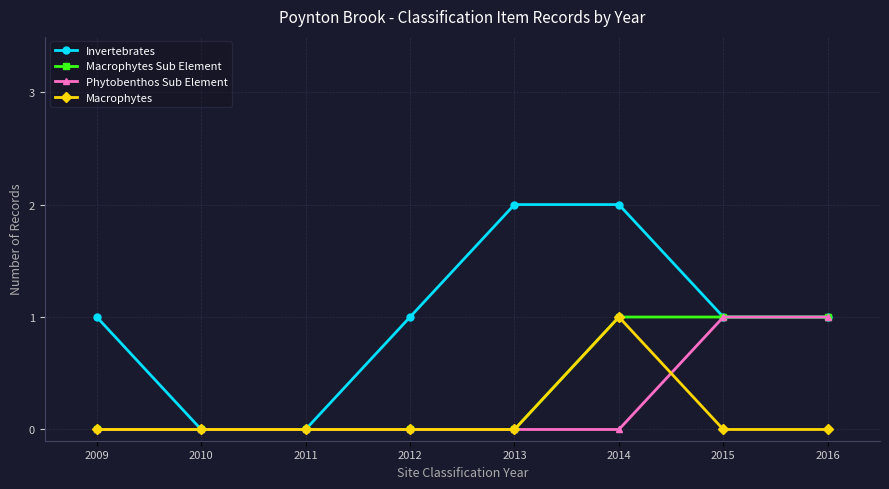

True or false: Invertebrates has more than 1 points higher than both neighbors.

False